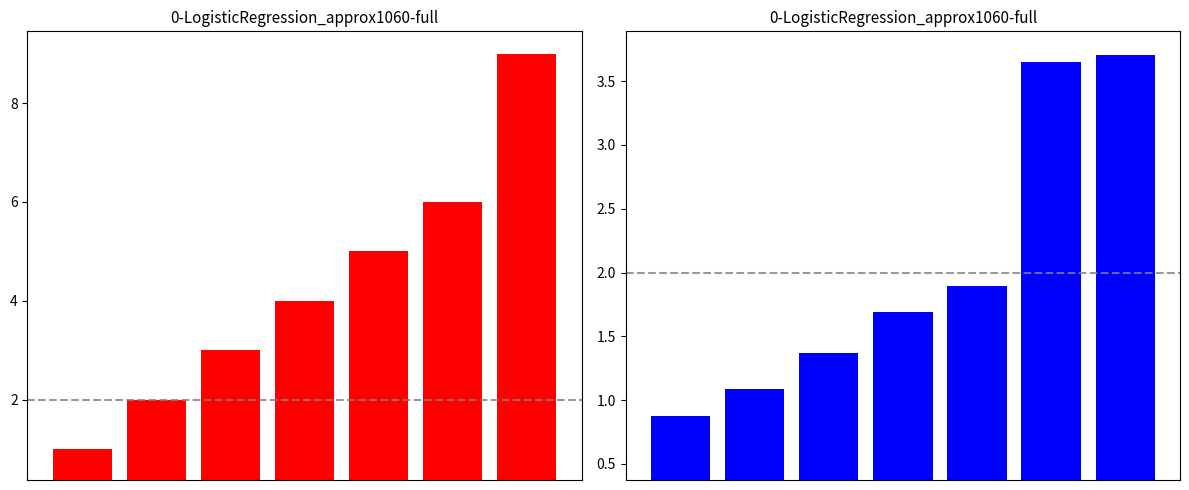

Reading left to right, extract all data points from this chart.

cm: 1.0	2.0	3.0	4.0	5.0	6.0	9.0
produit_vtgr: 0.9	1.1	1.4	1.7	1.9	3.6	3.7